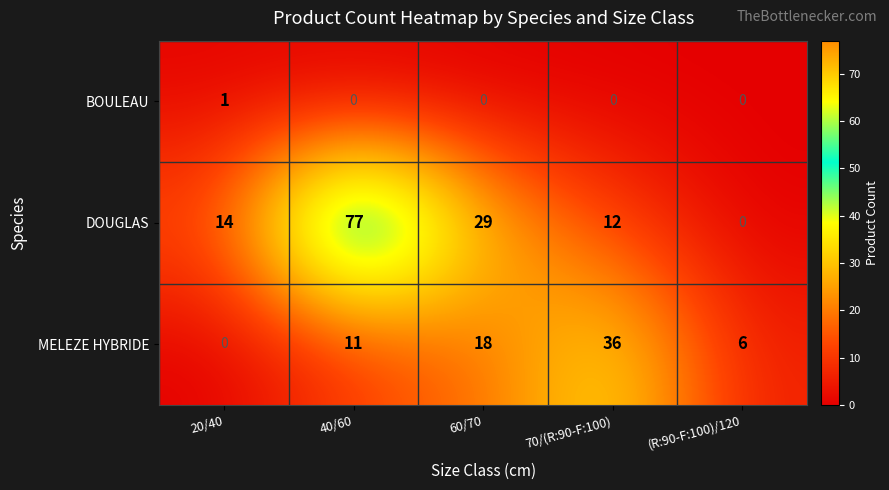

Reading left to right, extract all data points from this chart.

BOULEAU: 20/40=1	40/60=0	60/70=0	70/(R:90-F:100)=0	(R:90-F:100)/120=0
DOUGLAS: 20/40=14	40/60=77	60/70=29	70/(R:90-F:100)=12	(R:90-F:100)/120=0
MELEZE HYBRIDE: 20/40=0	40/60=11	60/70=18	70/(R:90-F:100)=36	(R:90-F:100)/120=6